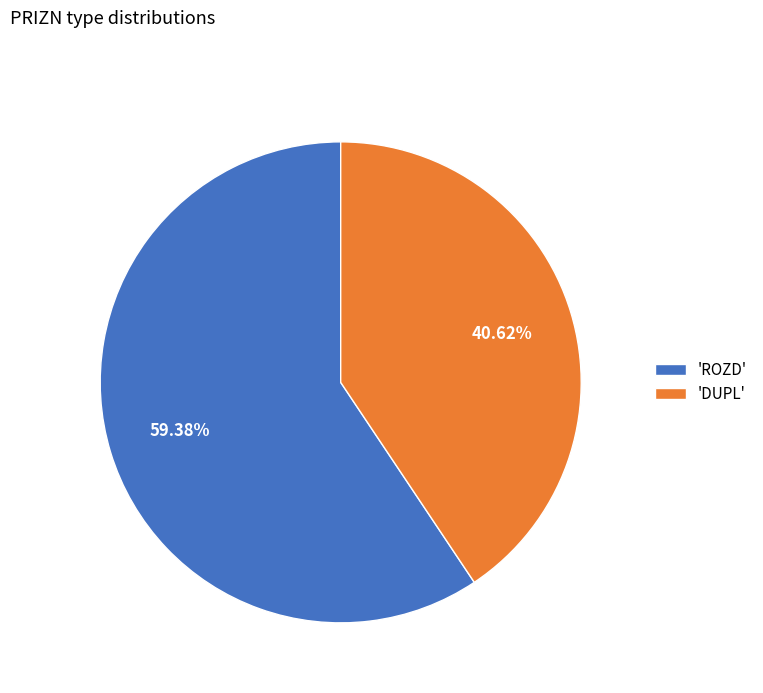

Does any single category account for the majority?

Yes